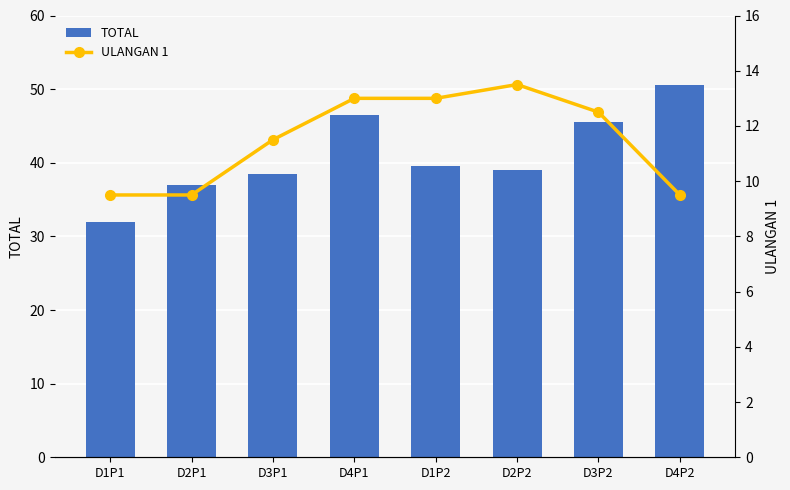

What position from the right is D2P1?

7